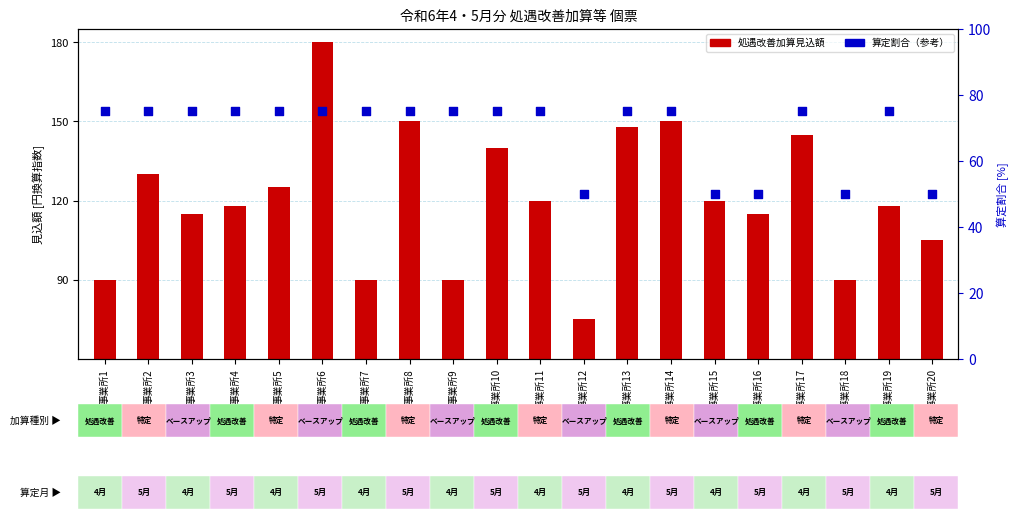

Which series has the largest total across all categories?

処遇改善加算見込額[円]